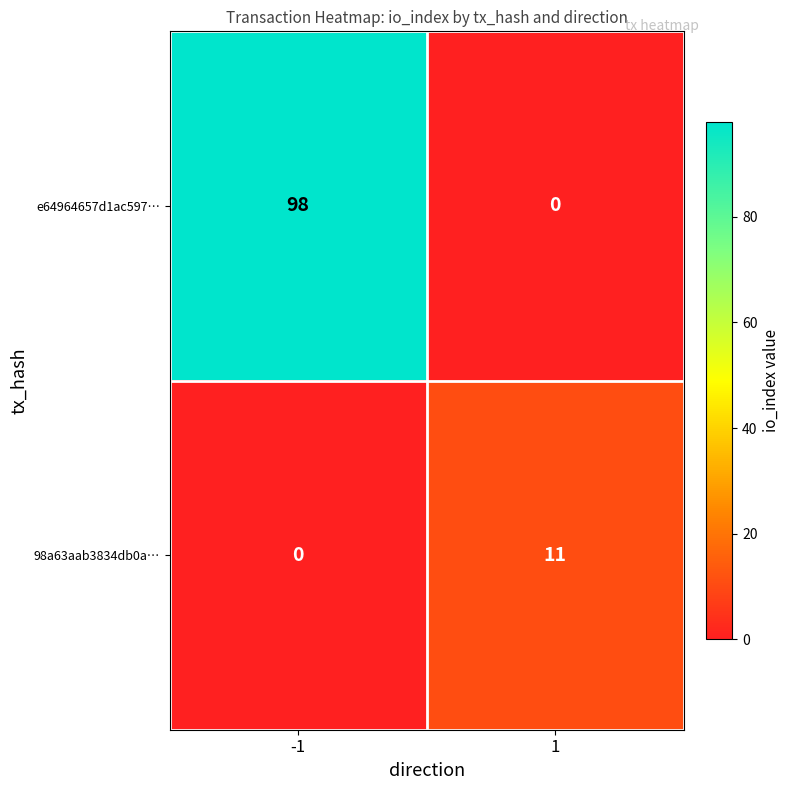

How many values in 98a63aab3834db0a… are above zero?

1